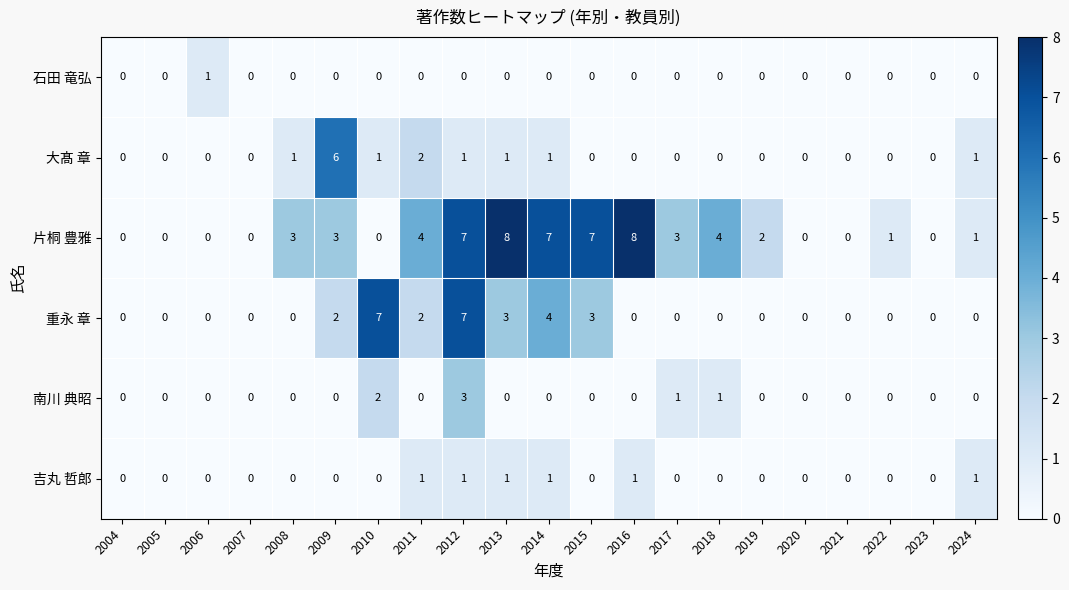

The value of 石田 竜弘 at 2021 is 0. True or false?

True